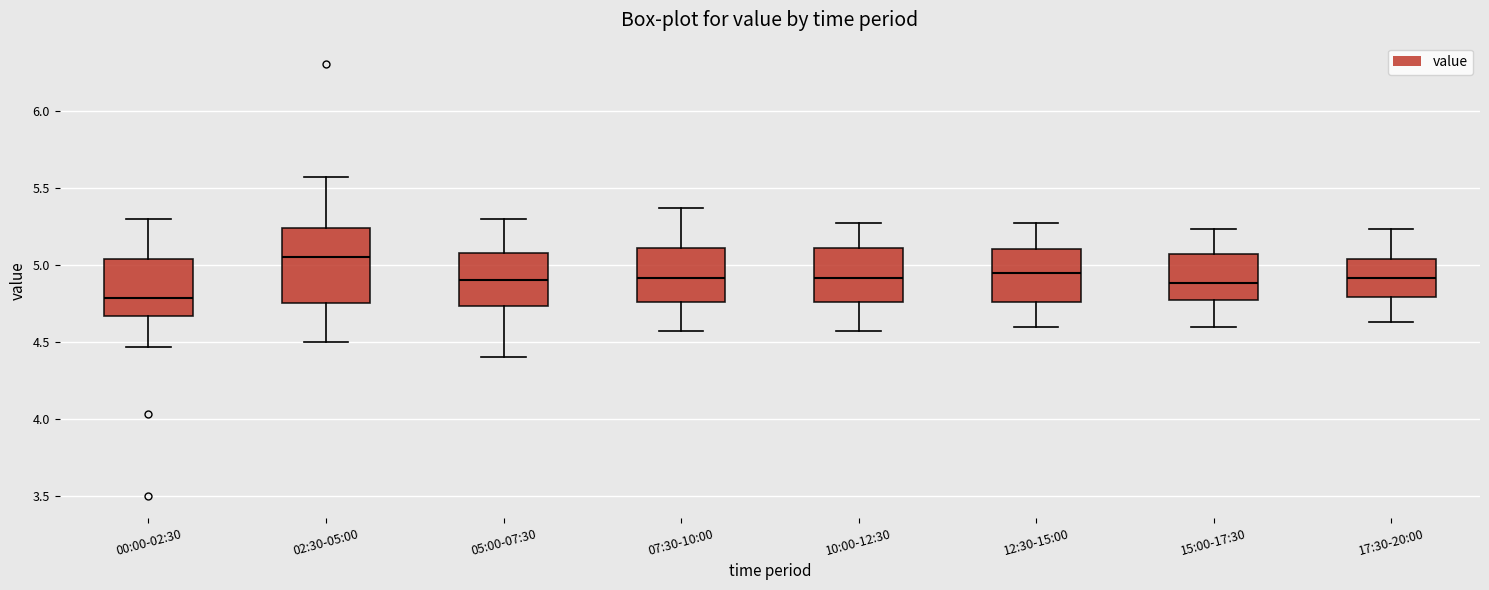

Where does the median line of the box for 17:30-20:00 sit on the y-axis? The values are not printed on the chart, so give them approximately, as read against the axis.

4.90